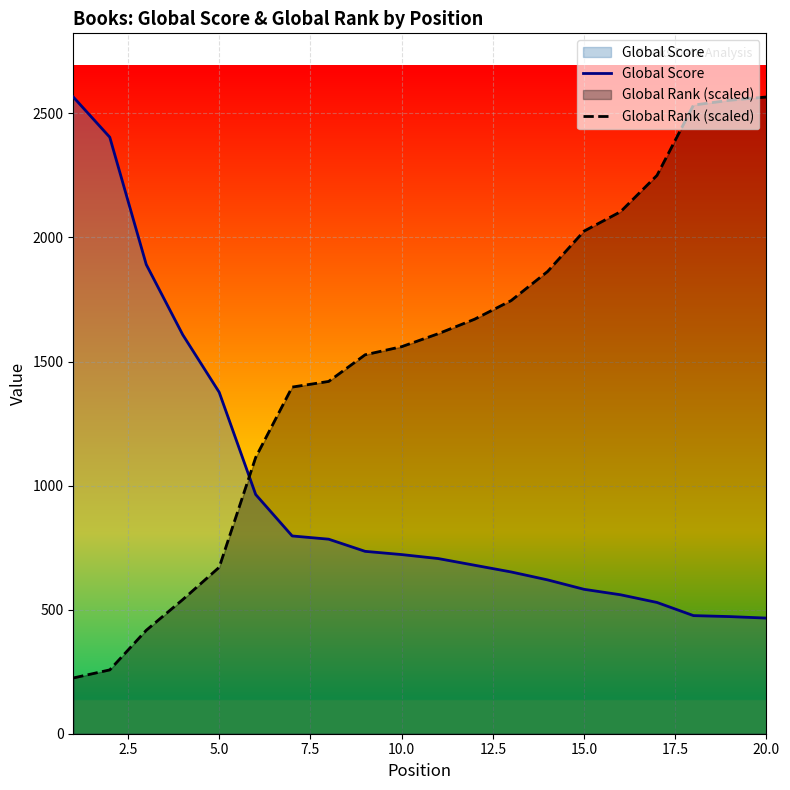

Which series has the widest spread of values?

Global Rank (scaled)